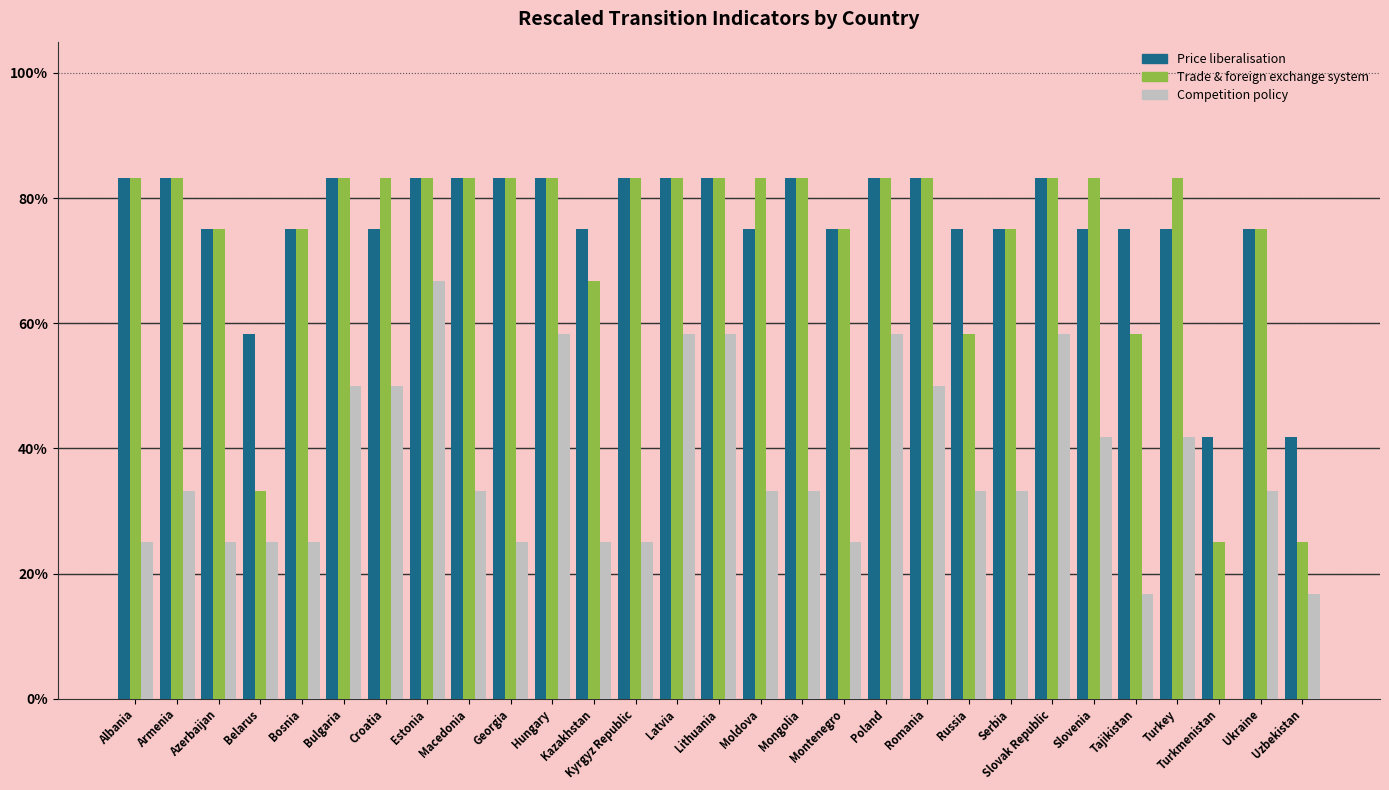

True or false: Trade & foreign exchange system has a value of 1.3 at Bulgaria.

False